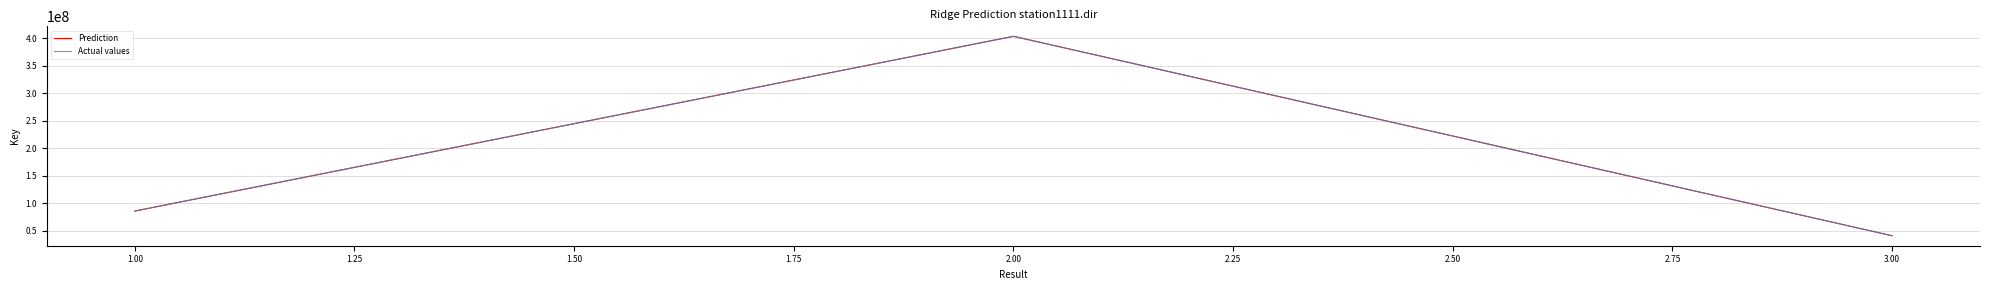

What is the difference between the maximum and minimum values in the Prediction series?

362693173